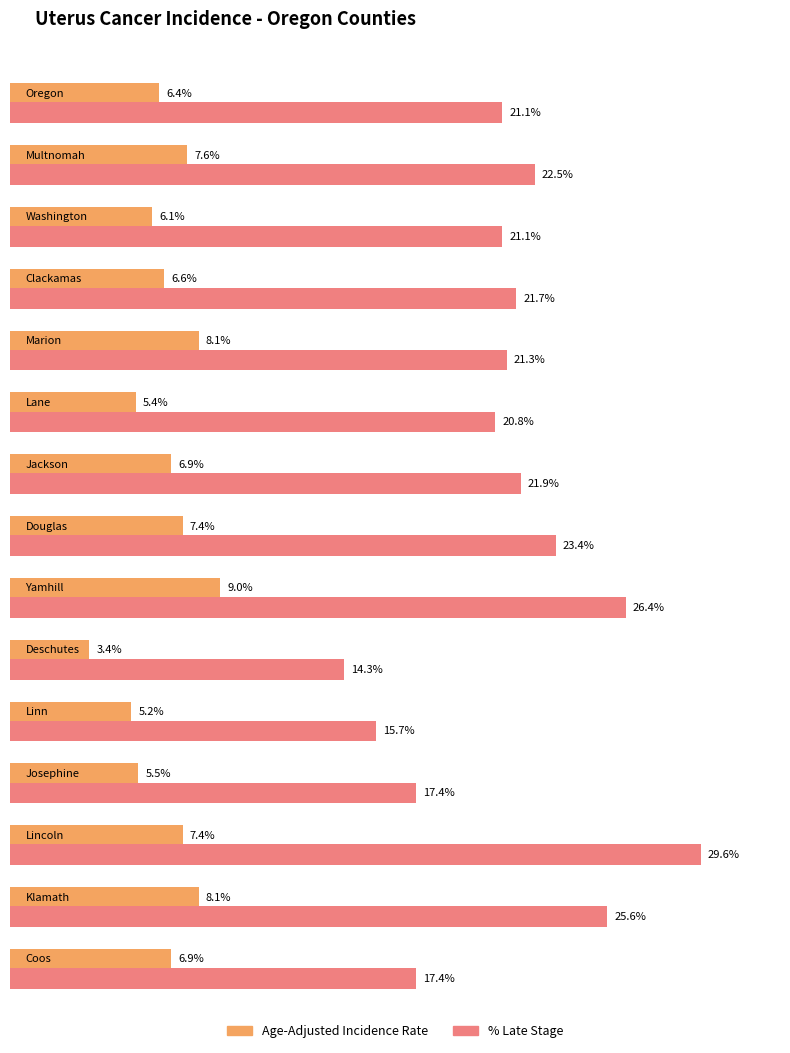

The Age-Adjusted Incidence Rate series shows 3.4 at Multnomah. True or false?

False